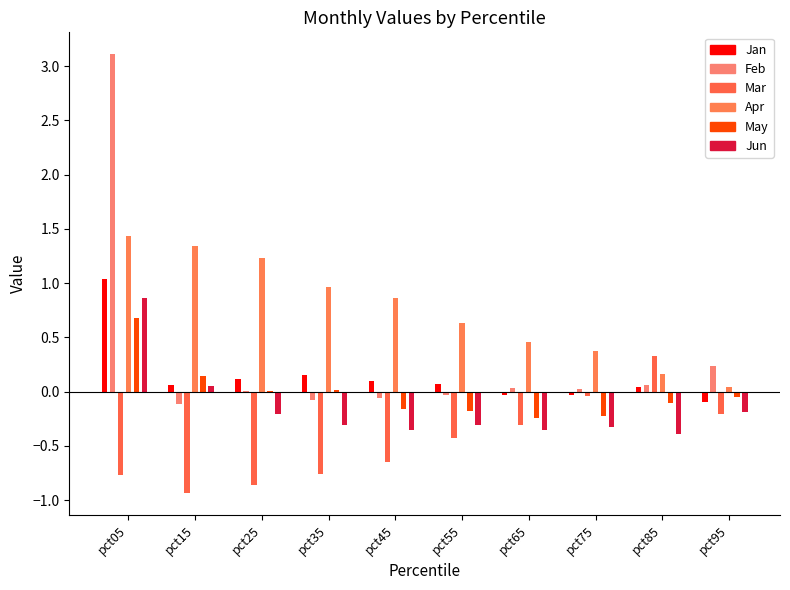

What is the difference between the maximum and minimum values in the Jan series?

1.1